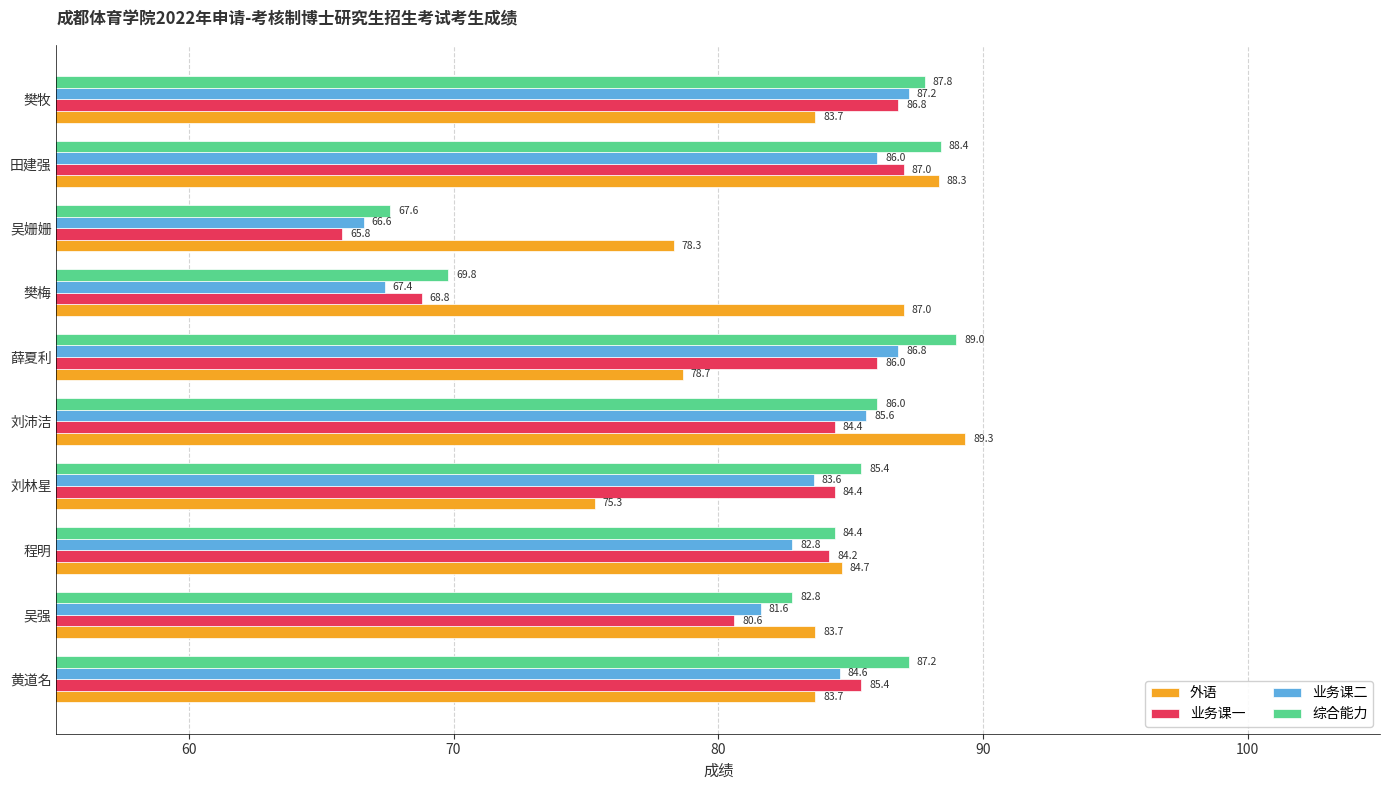

List the labels in order of 业务课二 value, smallest first.

吴姗姗, 樊梅, 吴强, 程明, 刘林星, 黄道名, 刘沛洁, 田建强, 薛夏利, 樊牧